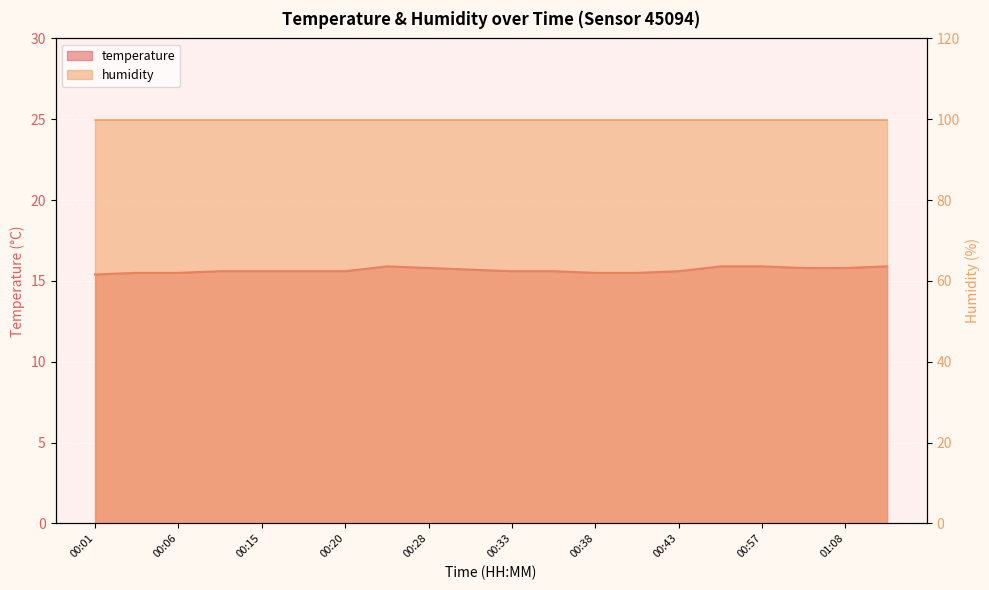

Reading right to left, extract all data points from this chart.

15.9	15.8	15.8	15.9	15.9	15.6	15.5	15.5	15.6	15.6	15.7	15.8	15.9	15.6	15.6	15.6	15.6	15.5	15.5	15.4